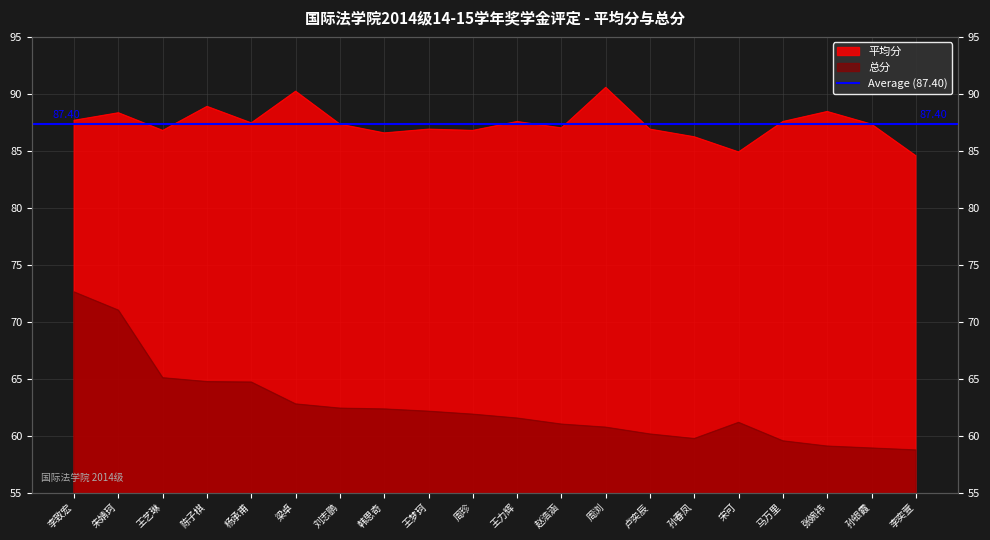

How many data points in 总分 are less than 61?

7